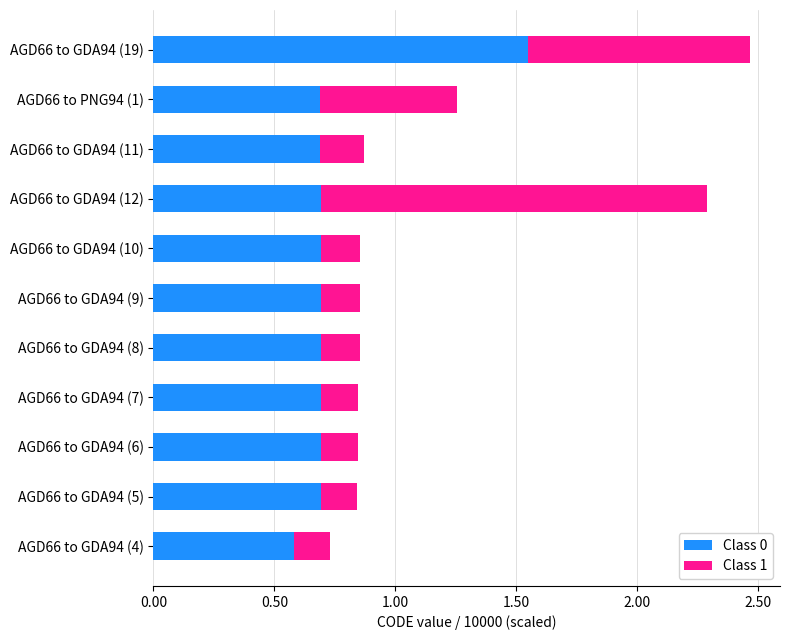

At which category is the sum across all series the highest?

AGD66 to GDA94 (19)